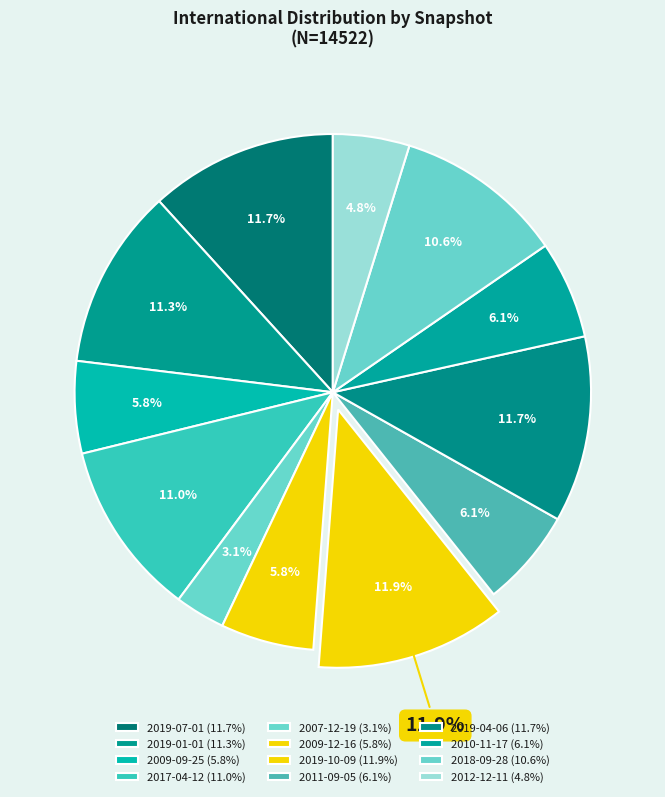

What percentage is the 2007-12-19 slice, to the nearest percent?

3%